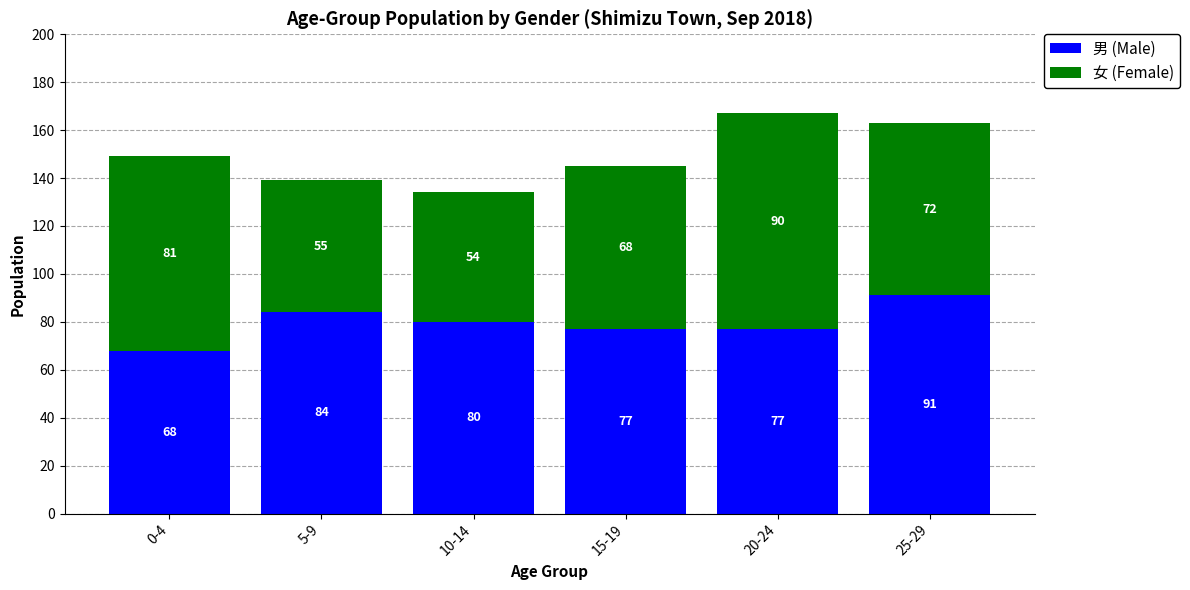

How many bars are there in total?

6